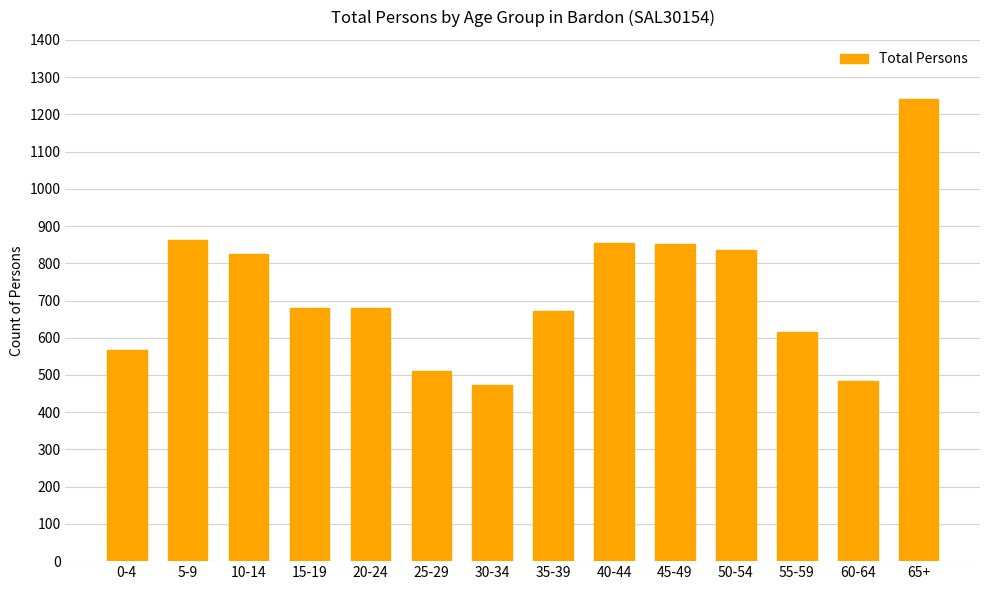

What is the smallest value displayed?

474